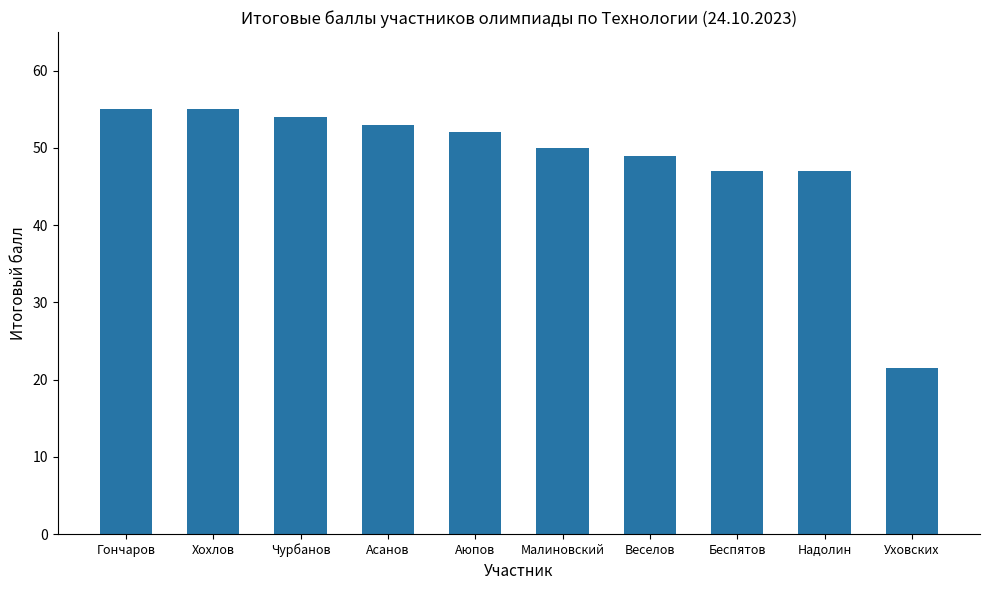

The value at Уховских is 30.2. True or false?

False